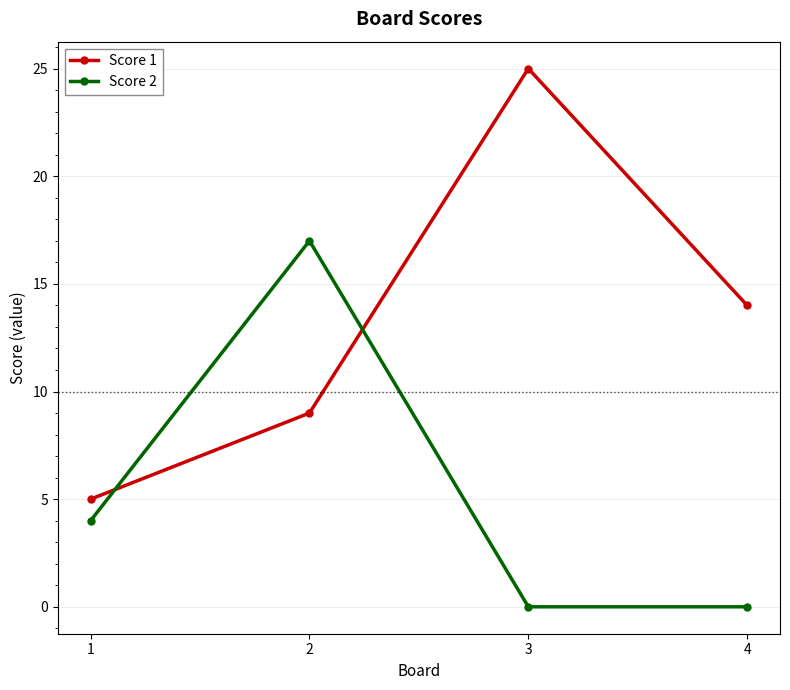

How many interior local peaks does the Score 2 series have?

1